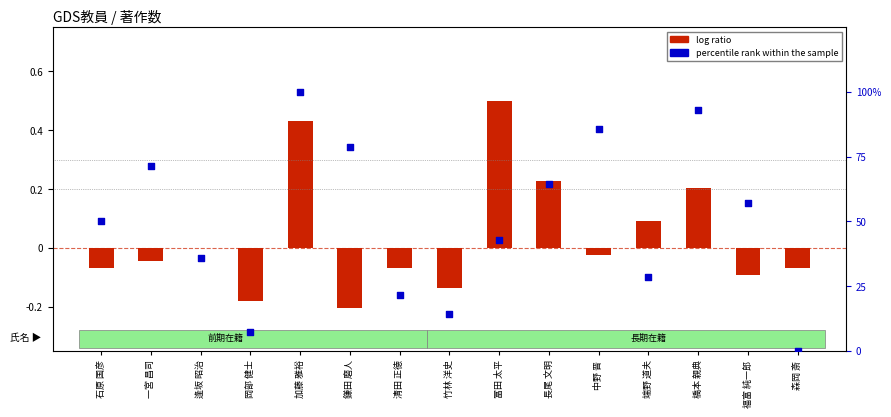

Which series reaches the minimum Y coordinate?

log ratio